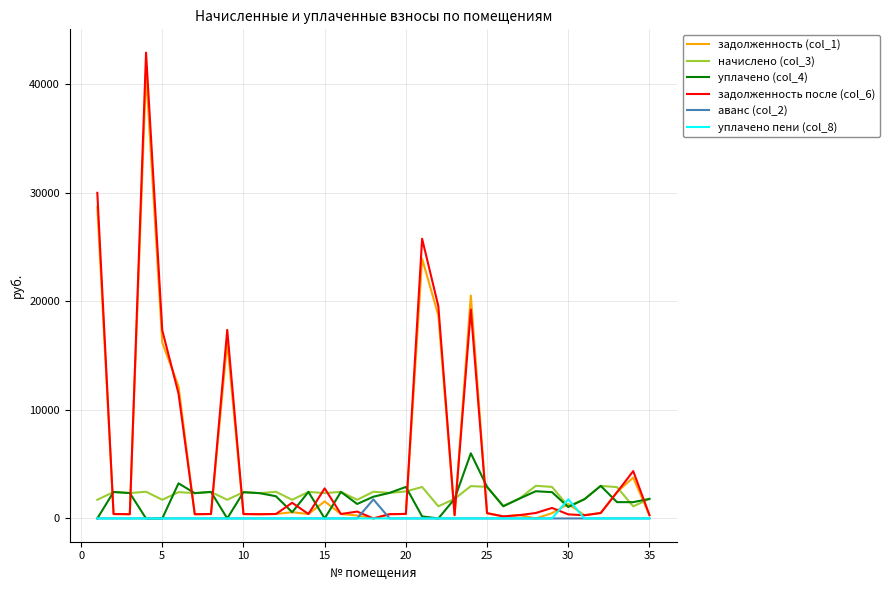

Count the number of categories in the chart.

35